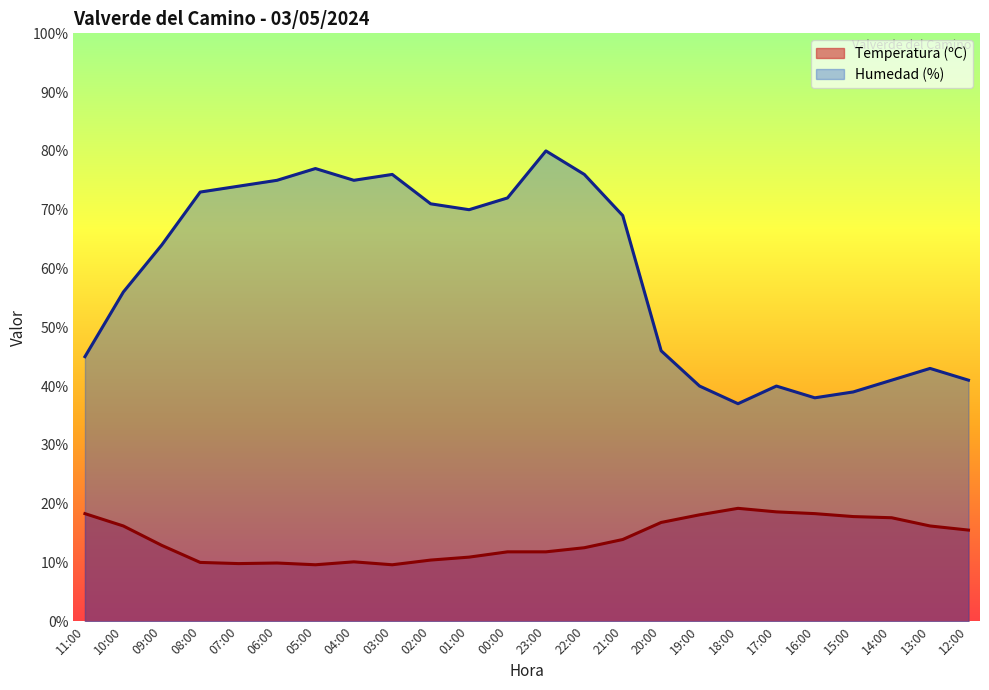

Which category has the lowest value across all series?

05:00